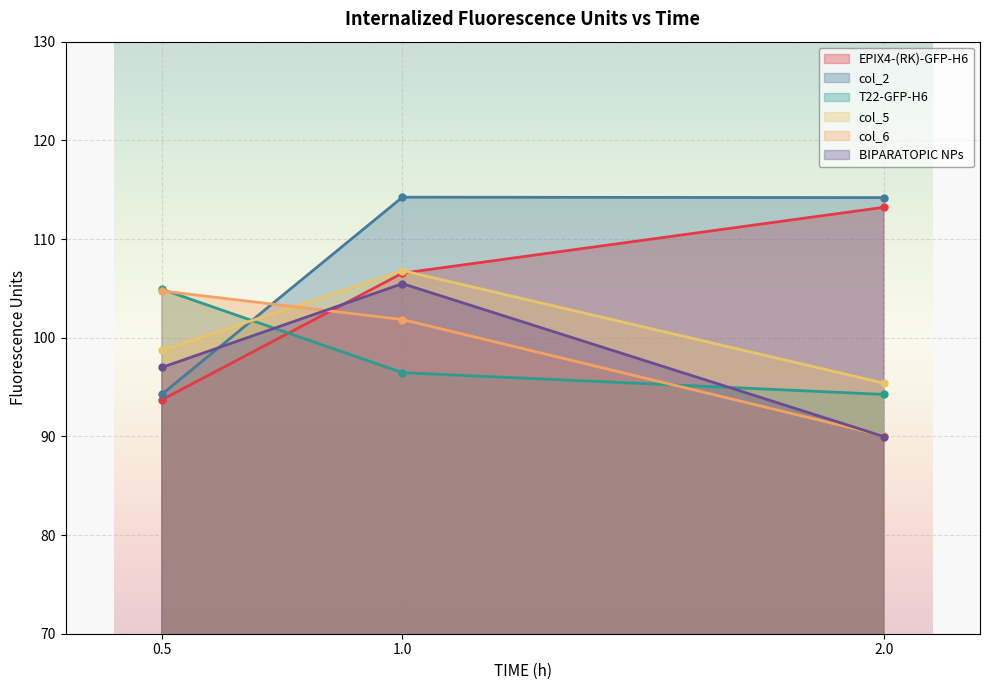

Rank the series by their maximum value, from lowest to highest.

col_6, T22-GFP-H6, BIPARATOPIC NPs, col_5, EPIX4-(RK)-GFP-H6, col_2